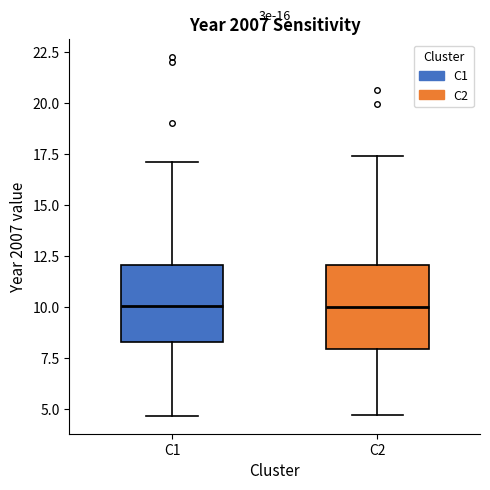

Reading left to right, read every box against the y-axis: the position of its median line, the range the box covers, and the ends of its whiskers. The values are not printed on the chart, so give them approximately, as read against the axis.

C1: median 10.0, box 8.5 to 12.0, whiskers 4.5 to 17.0
C2: median 10.0, box 8.0 to 12.0, whiskers 4.5 to 17.5